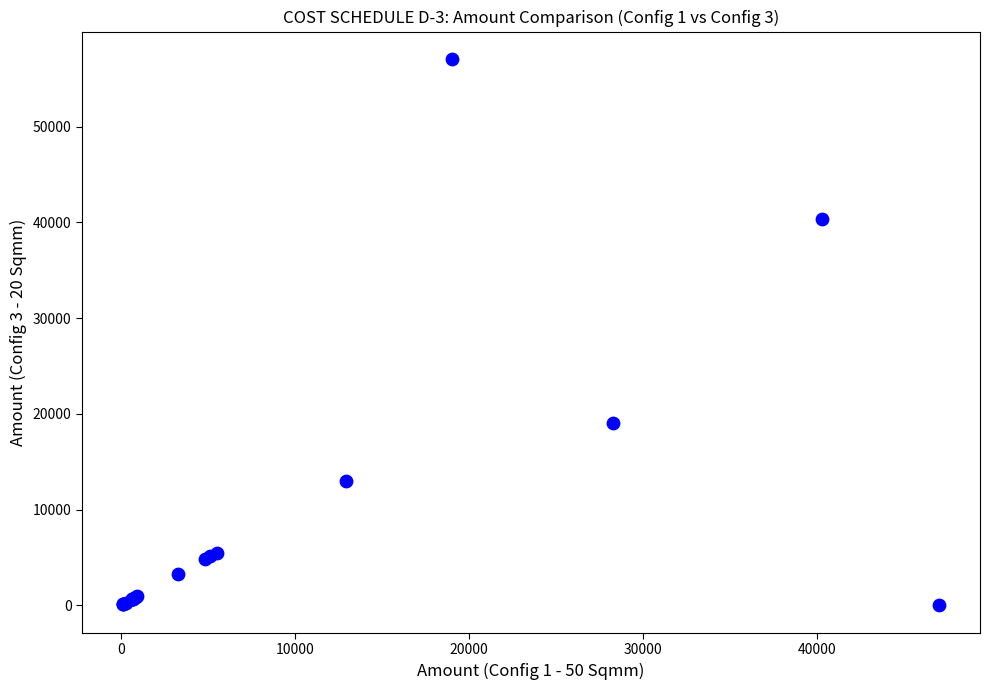

What Y value in the scatter plot is closest to 28540?

19027.0